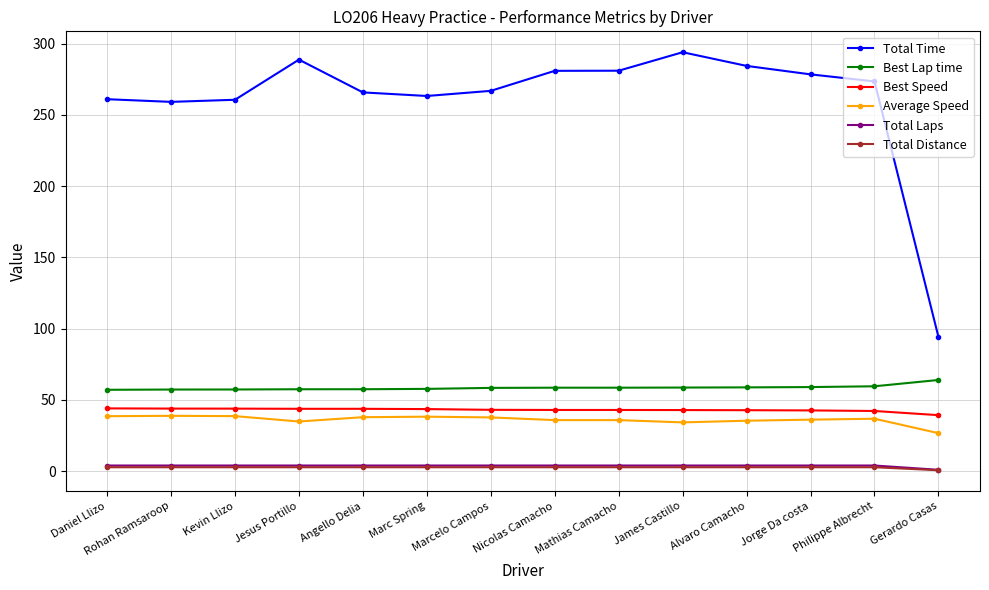

Which series has the widest spread of values?

Total Time